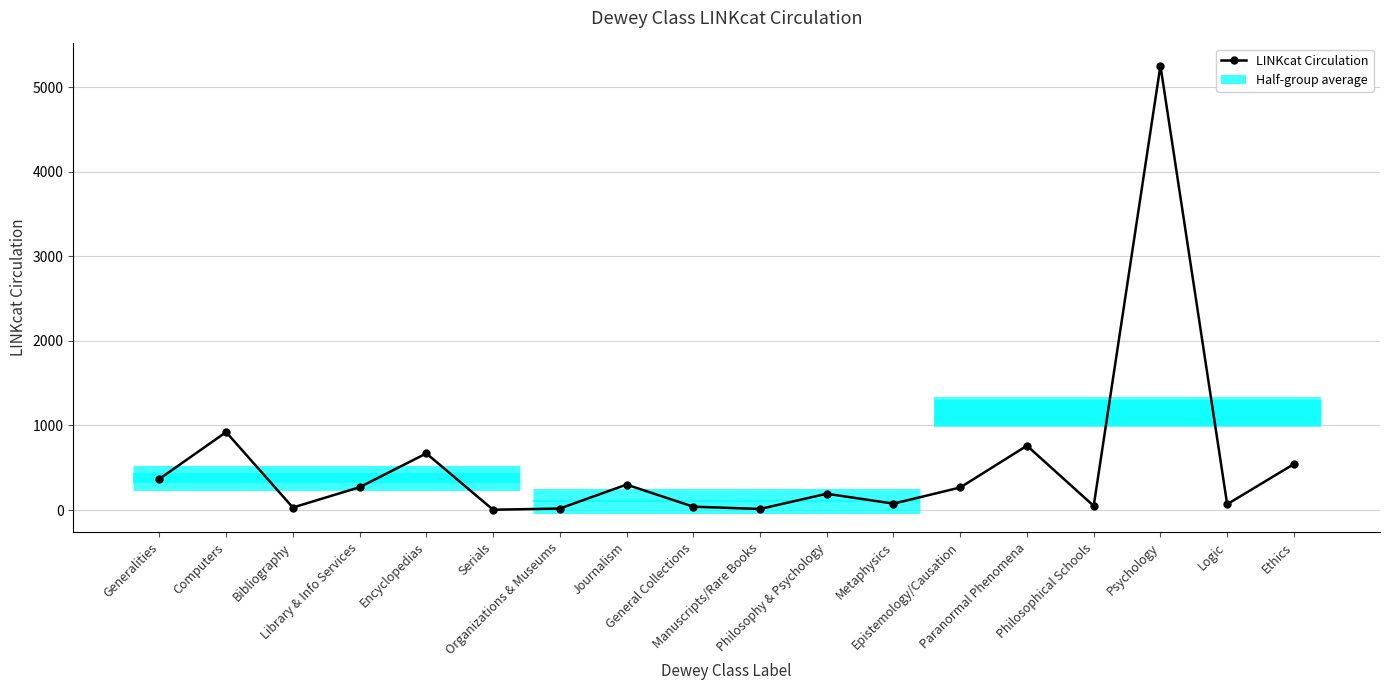

What is the change in value from General Collections to Paranormal Phenomena?

+721